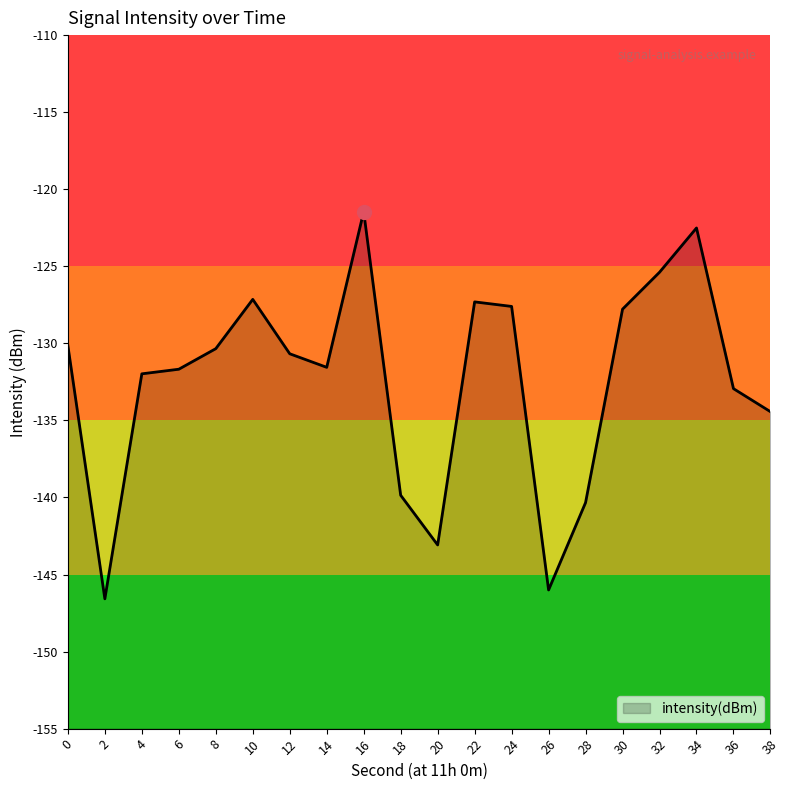

What is the sum of all values?

-2648.8